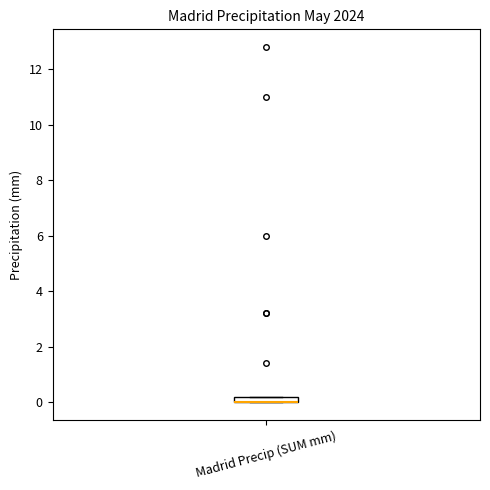

Where is the upper edge of the box for Madrid Precip (SUM mm) on the y-axis? The values are not printed on the chart, so give them approximately, as read against the axis.

0.2